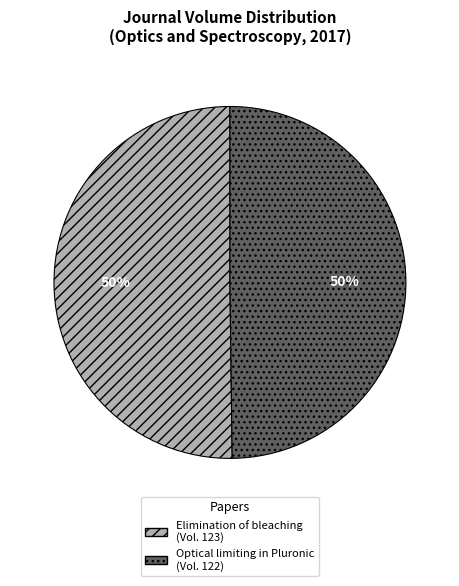

To the nearest percent, what is the average slice percentage?

50%